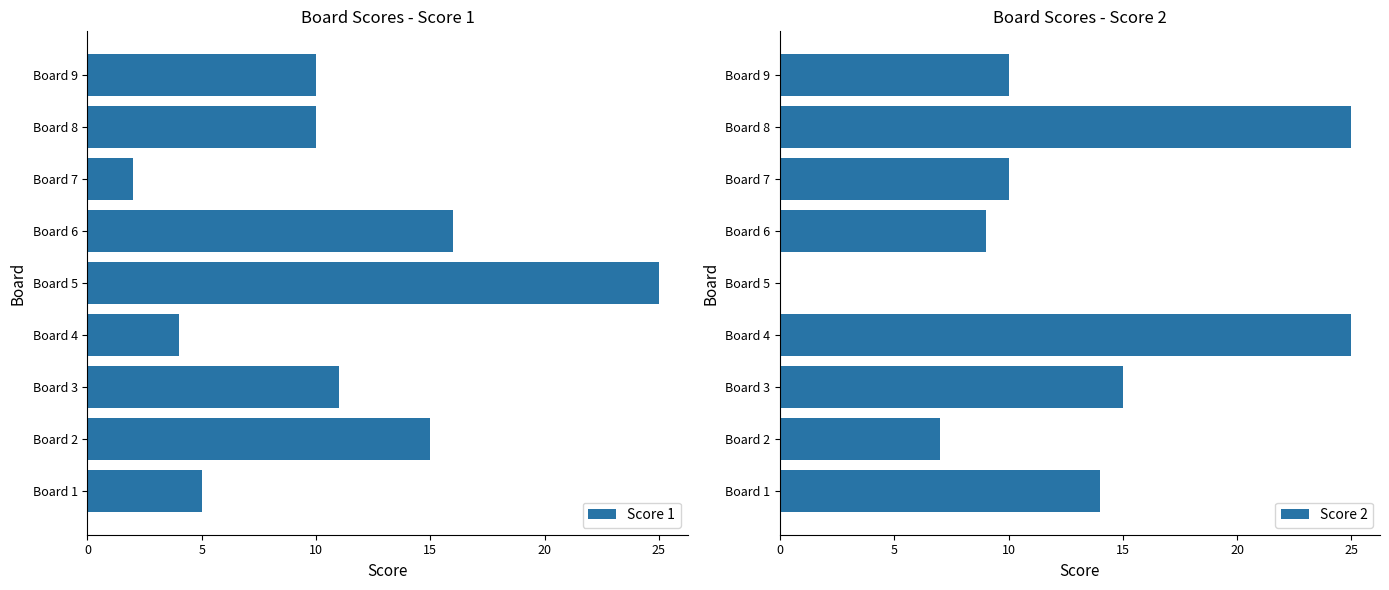

At how many categories does at least one series exceed 17?

3